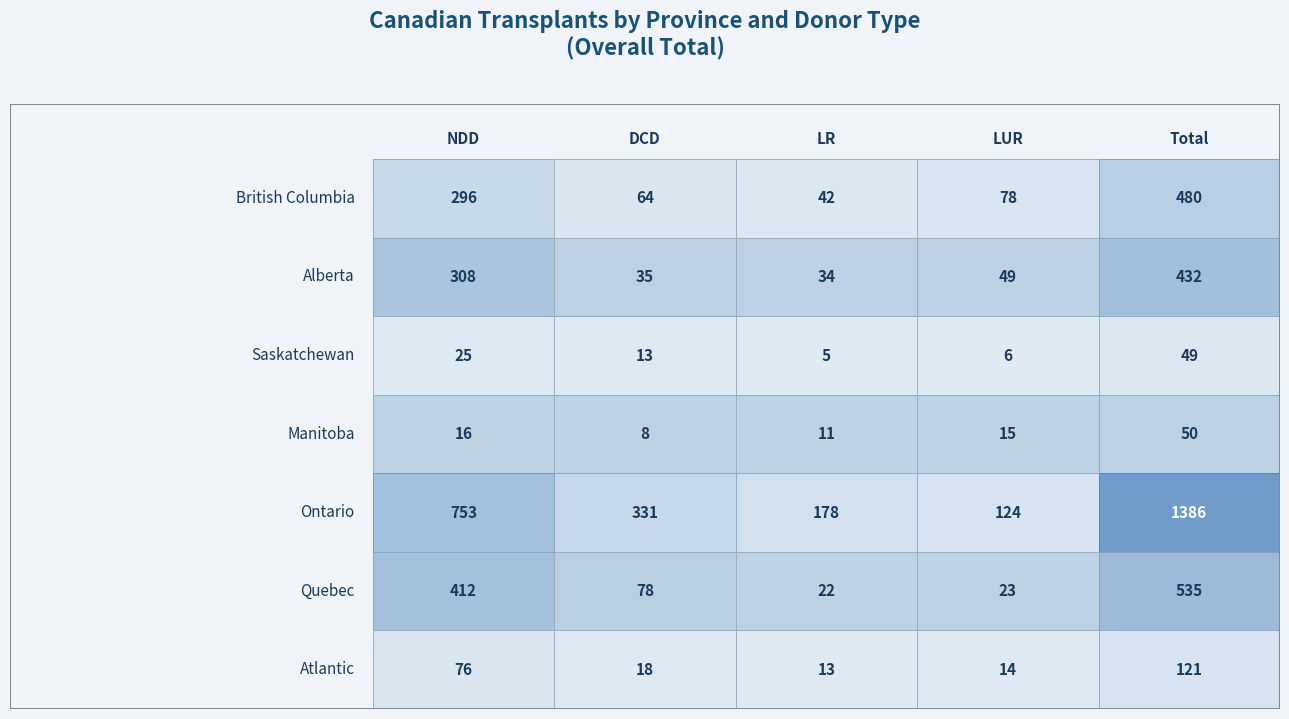

What value does the Quebec series have at 0, to the nearest 50?

400